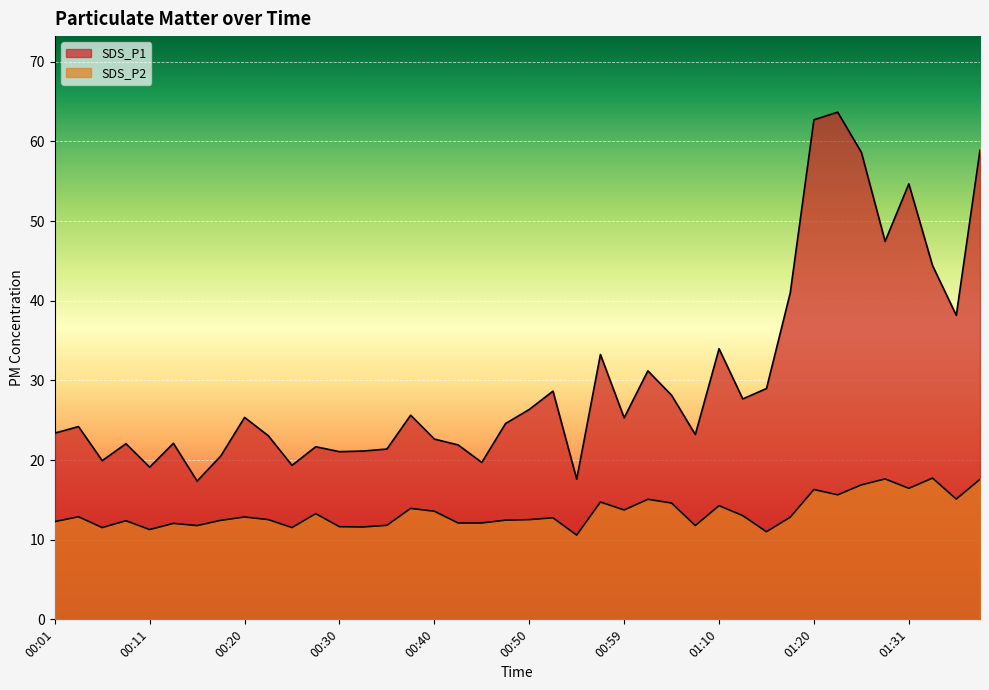

What is the sum of all SDS_P2 values?

536.1